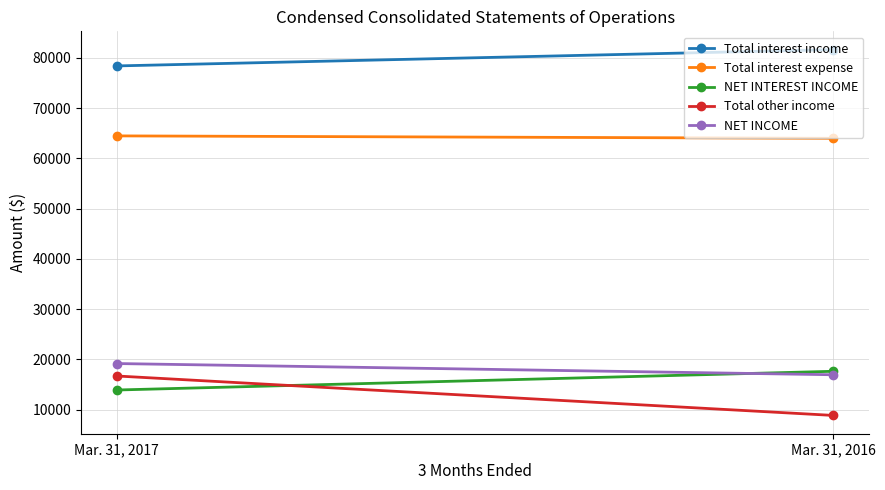

What is the sum of all Total interest income values?

160011